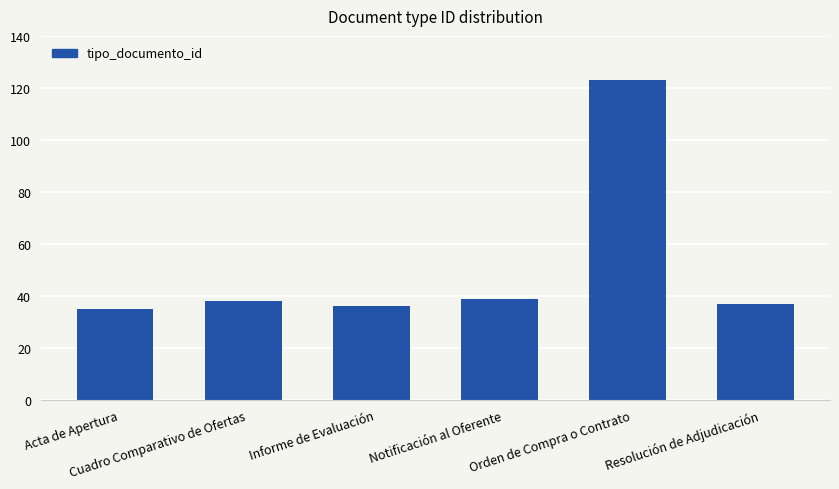

What is the label of the 6th bar from the left?

Resolución de Adjudicación